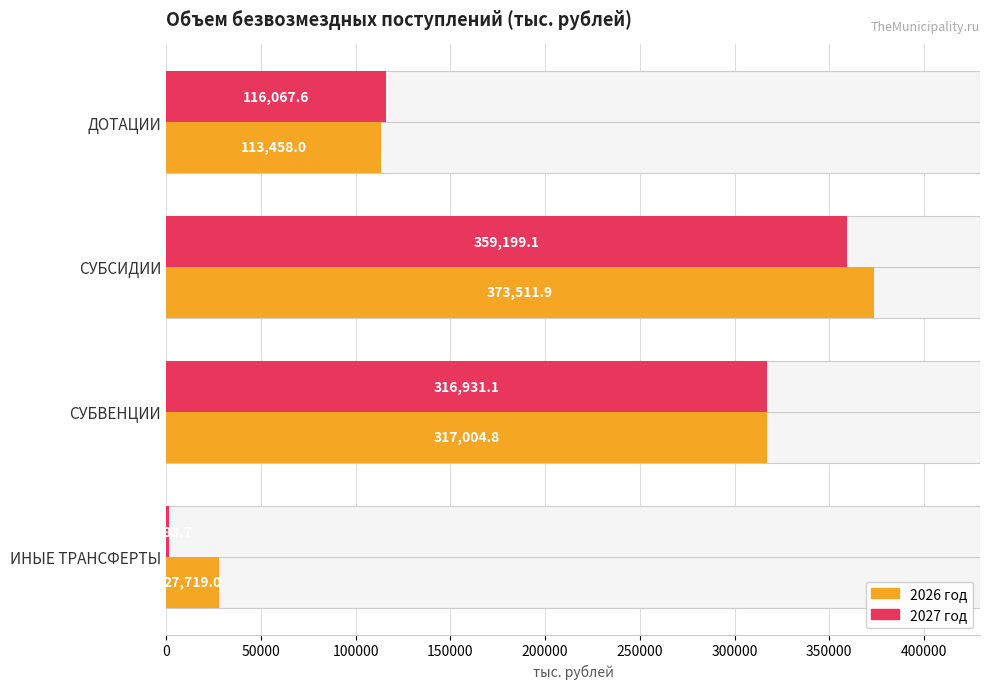

What is the value of the 2027 год bar at the 3rd from the left?

316931.1